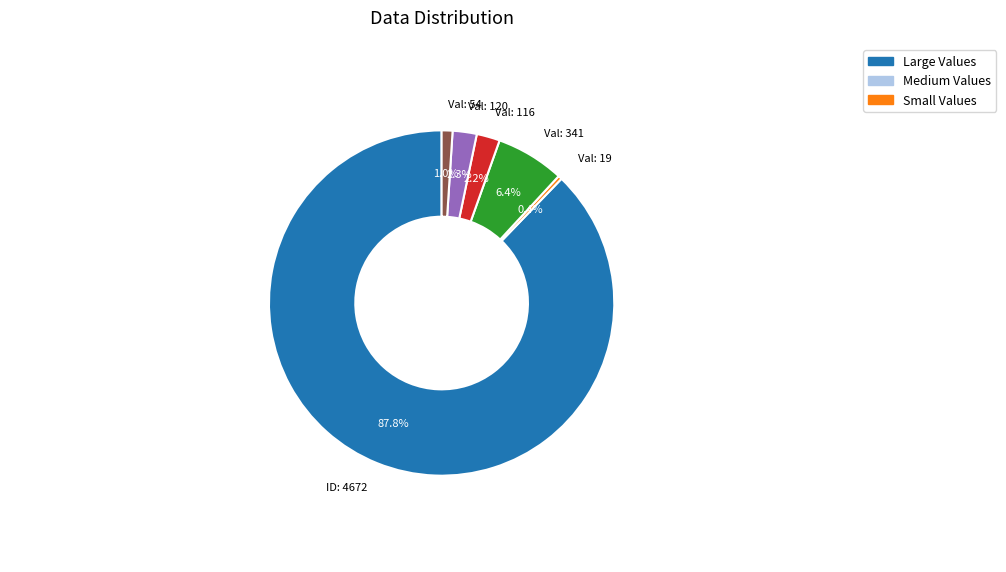

Between Val: 116 and ID: 4672, which is larger?

ID: 4672